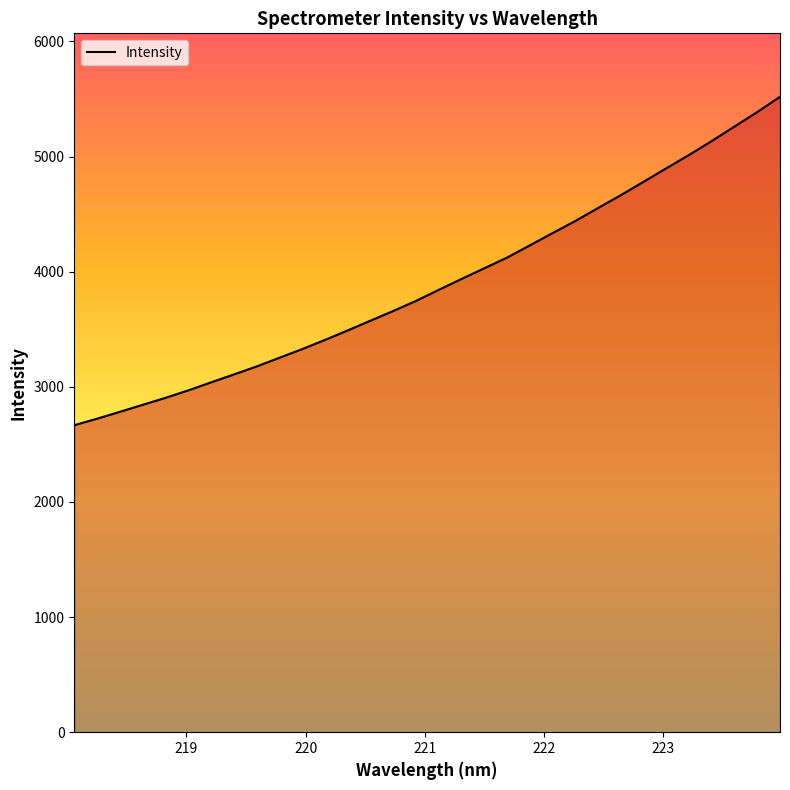

What is the smallest value displayed?

2666.7